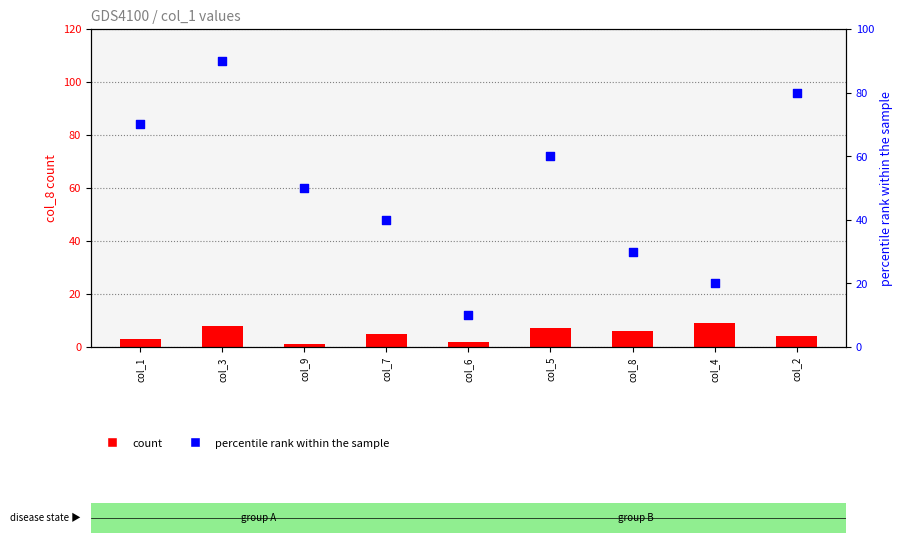

At how many categories does at least one series exceed 82?

1